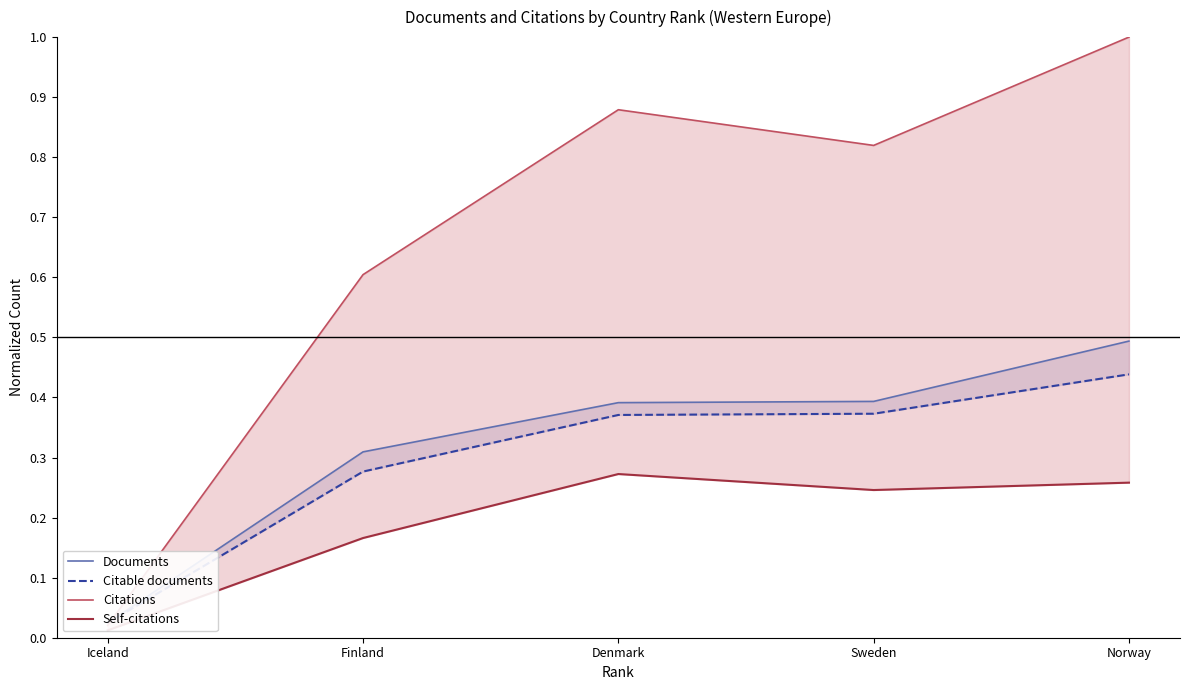

What is the maximum value for Self-citations?

0.3